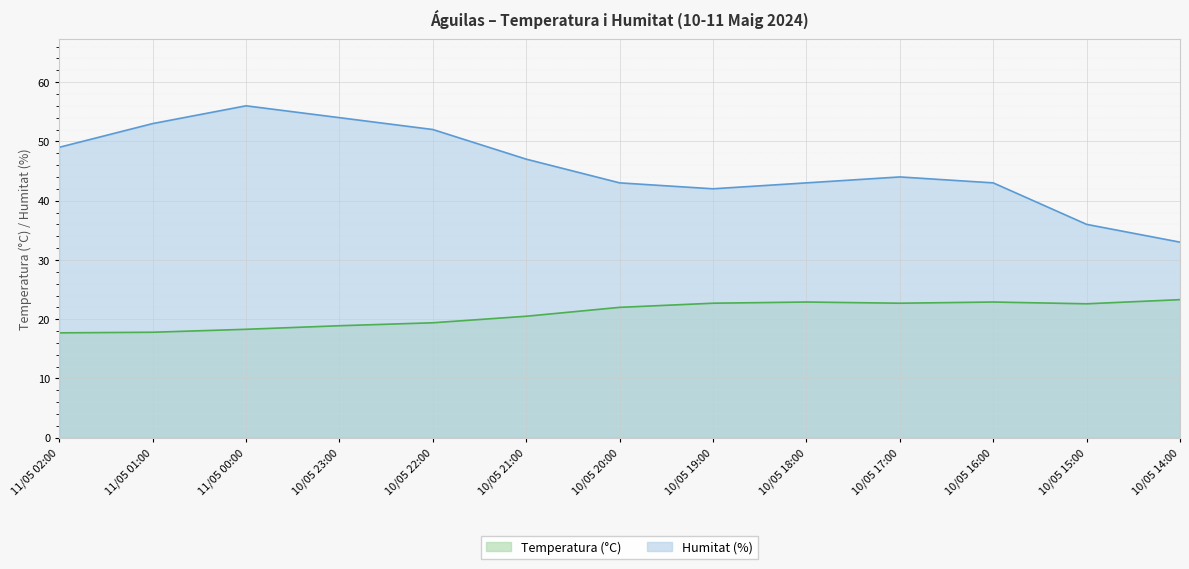

Between 10/05 22:00 and 10/05 14:00, which series saw the biggest shift?

Humitat (%)